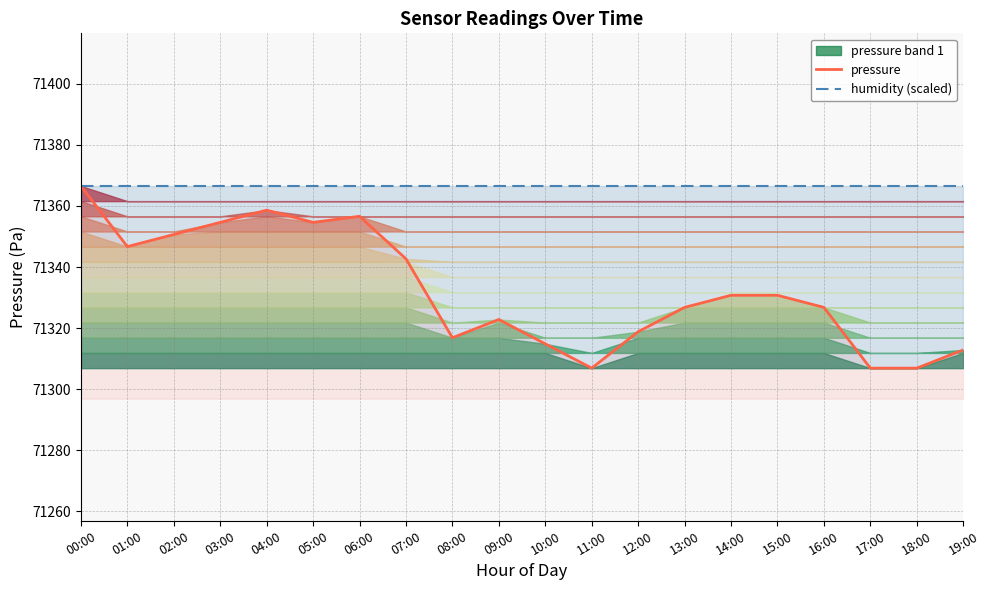

Does the chart display data point markers on the line(s)?

No